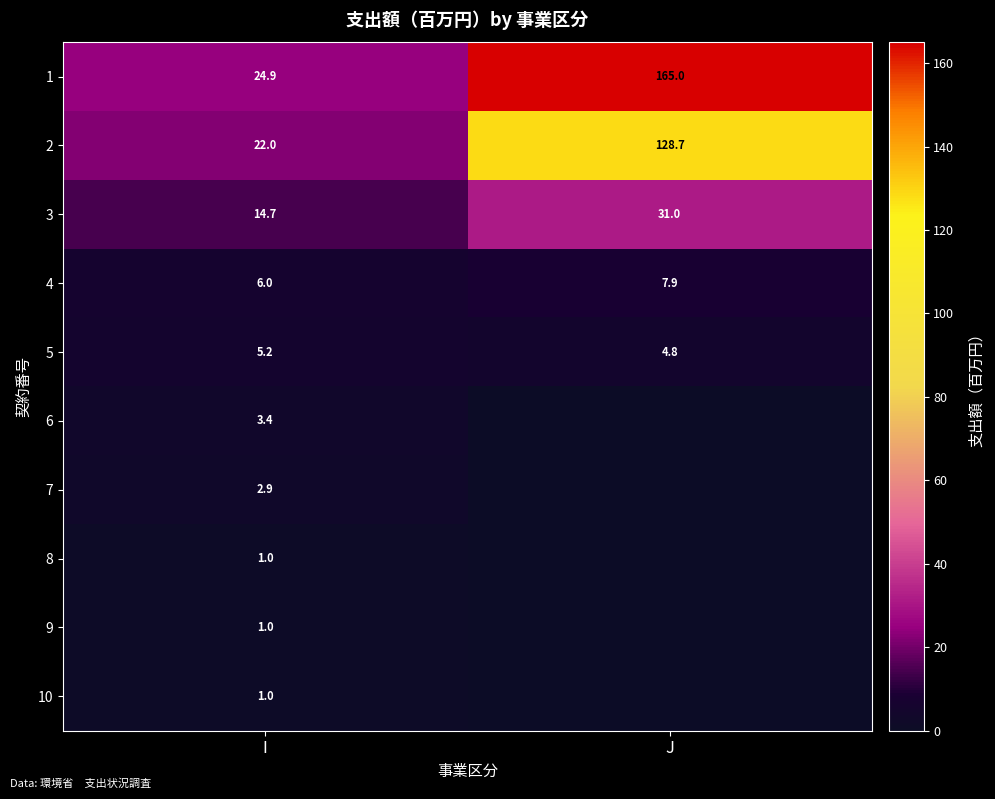

What is the difference between the highest and lowest values at I?

23.9